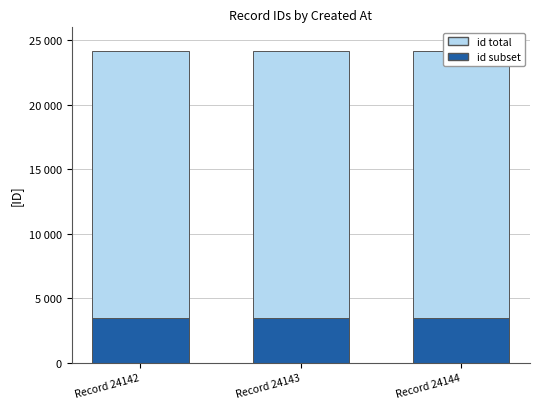

What is the value of the id total bar at the 2nd from the left?

24143